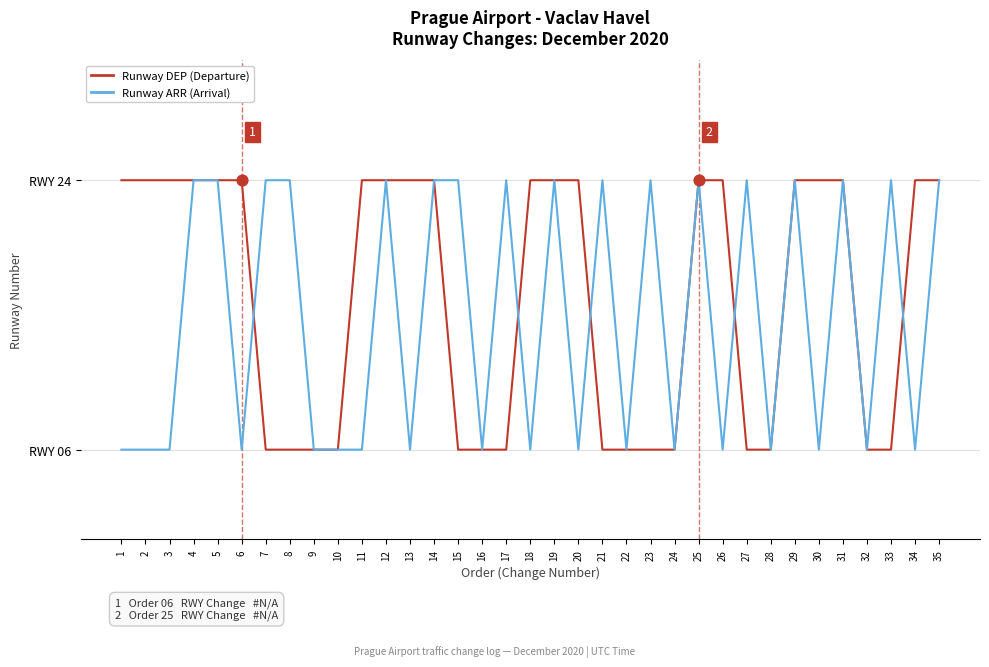

At which category is the sum across all series the highest?

4